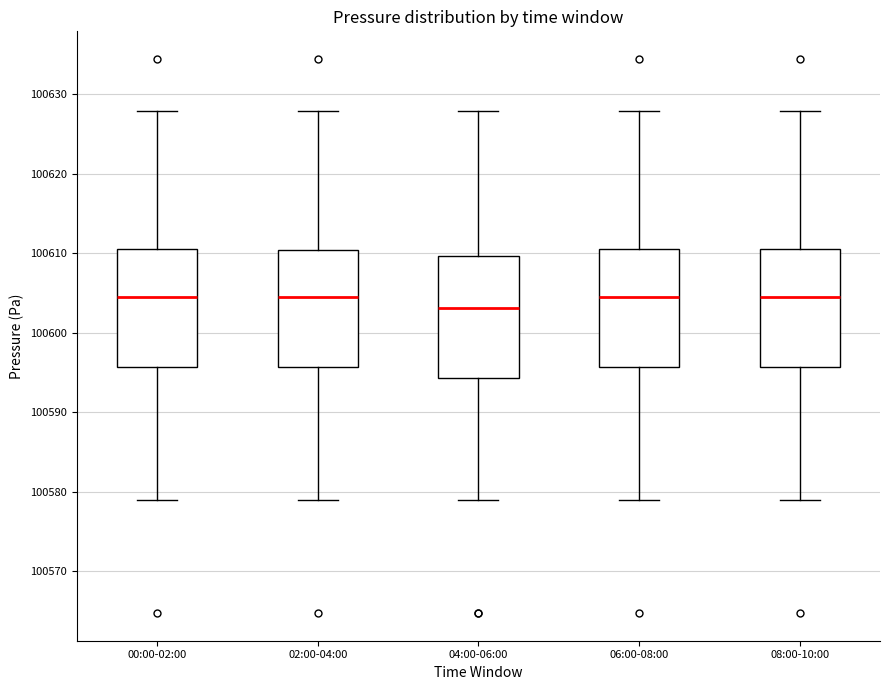

Reading left to right, transcribe this box plot: for each box, give where its median line is, the range the box spans, and where its two whiskers end, as read against the y-axis. The values are not printed on the chart, so give them approximately, as read against the axis.

00:00-02:00: median 100604, box 100596 to 100610, whiskers 100579 to 100628
02:00-04:00: median 100604, box 100596 to 100610, whiskers 100579 to 100628
04:00-06:00: median 100603, box 100594 to 100610, whiskers 100579 to 100628
06:00-08:00: median 100604, box 100596 to 100610, whiskers 100579 to 100628
08:00-10:00: median 100604, box 100596 to 100610, whiskers 100579 to 100628